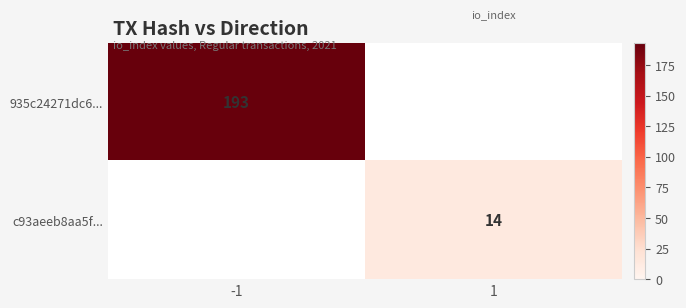

The value of 935c24271dc6... at -1 is 193. True or false?

True